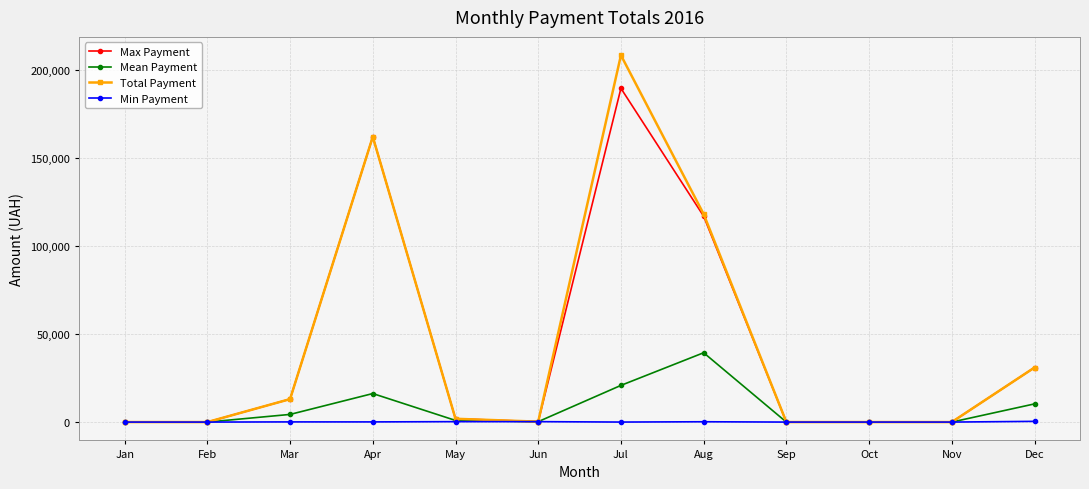

Which series has the widest spread of values?

Total Payment